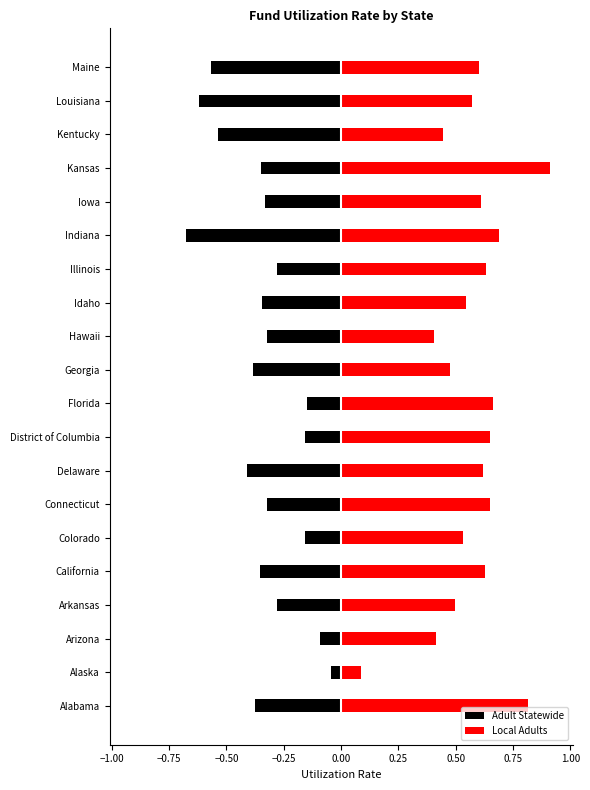

What is the lowest value of the Local Adults series?

0.1